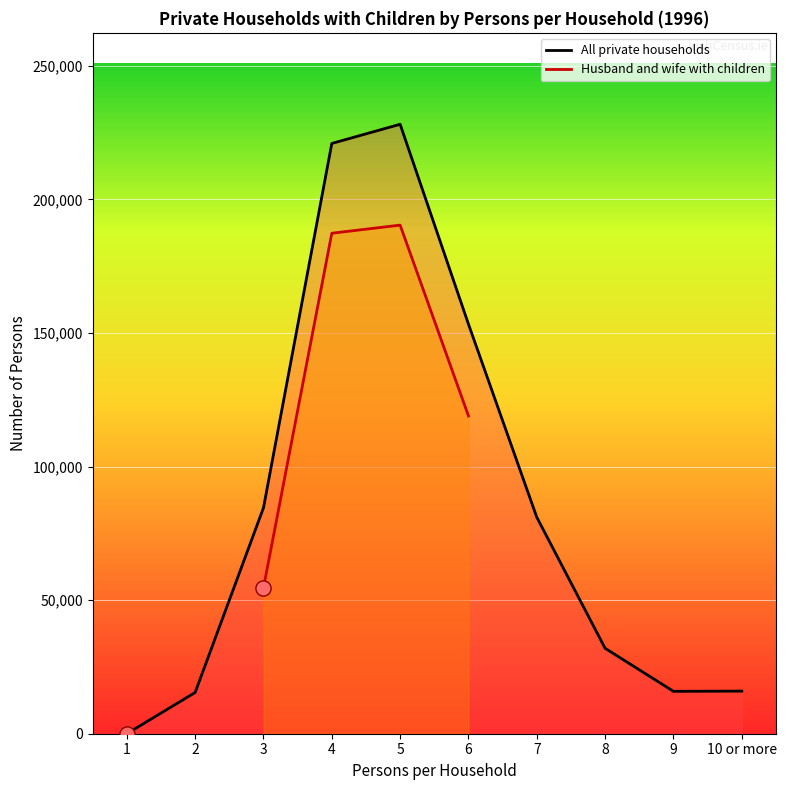

What is the ratio of the value at 3 to the value at 7?

1.0